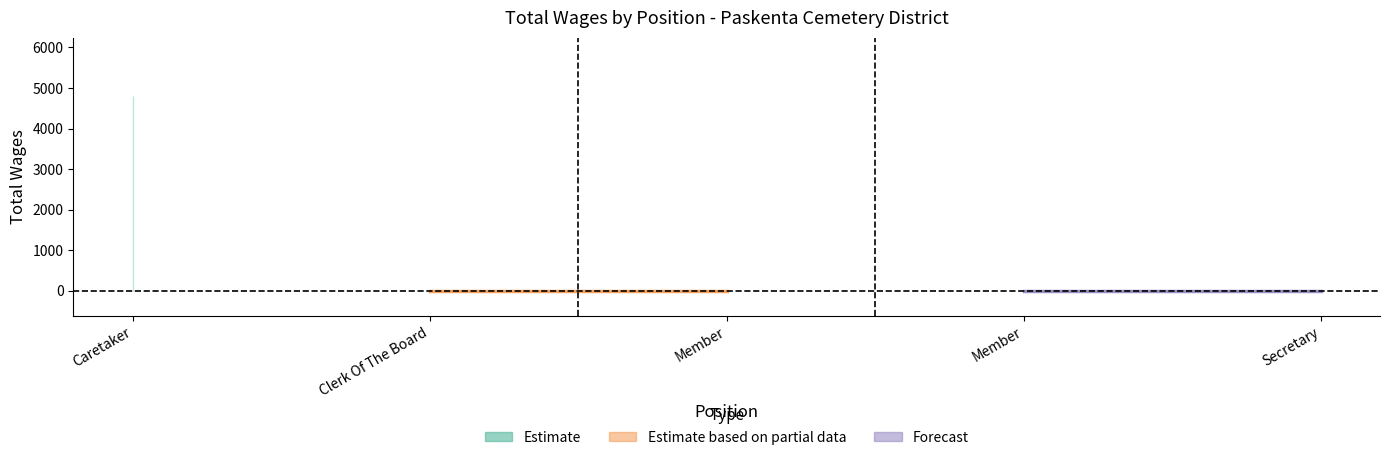

What is the maximum value shown in the chart?

4800